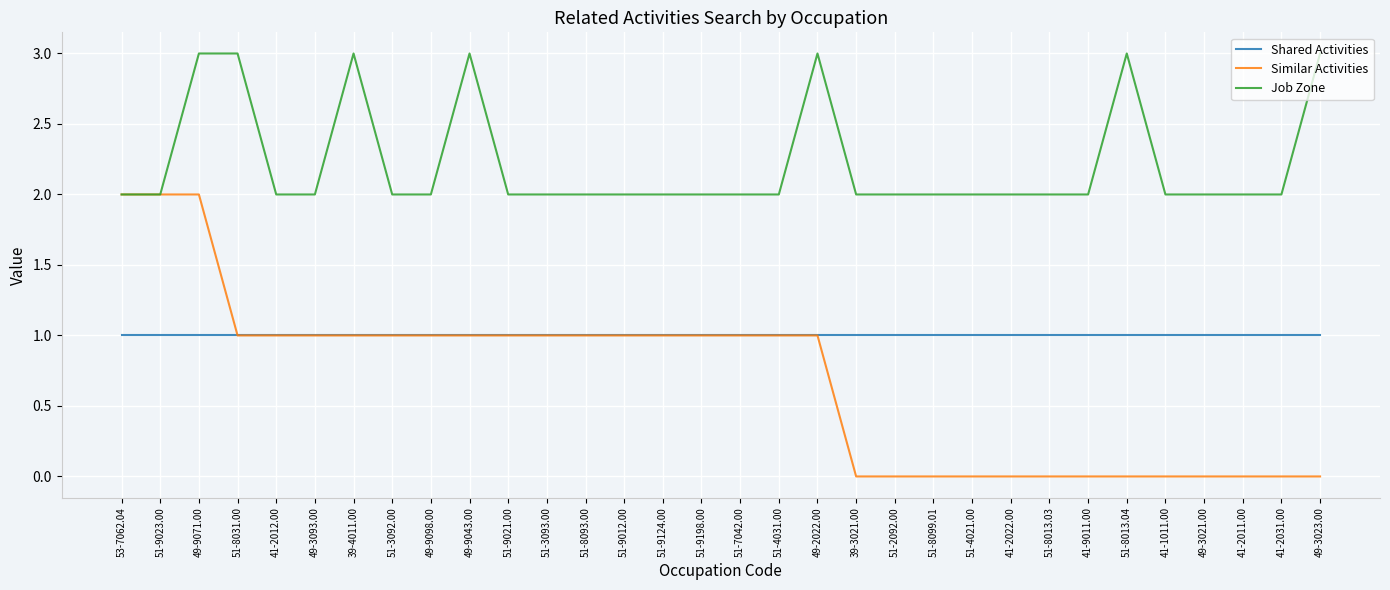

Reading left to right, what are all the values shown in this chart?

Shared Activities: 1	1	1	1	1	1	1	1	1	1	1	1	1	1	1	1	1	1	1	1	1	1	1	1	1	1	1	1	1	1	1	1
Similar Activities: 2	2	2	1	1	1	1	1	1	1	1	1	1	1	1	1	1	1	1	0	0	0	0	0	0	0	0	0	0	0	0	0
Job Zone: 2	2	3	3	2	2	3	2	2	3	2	2	2	2	2	2	2	2	3	2	2	2	2	2	2	2	3	2	2	2	2	3